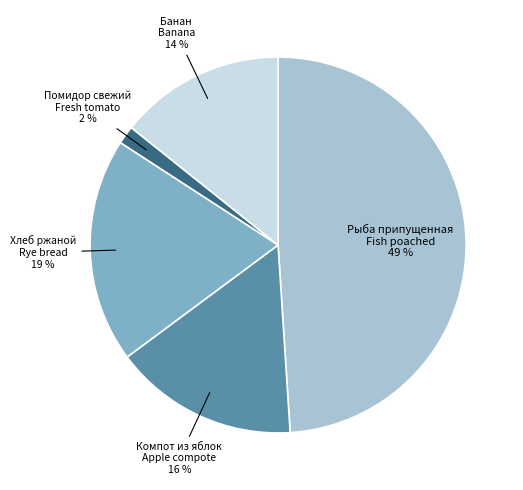

To the nearest percent, what is the difference between the largest and smallest slice percentages?

47%